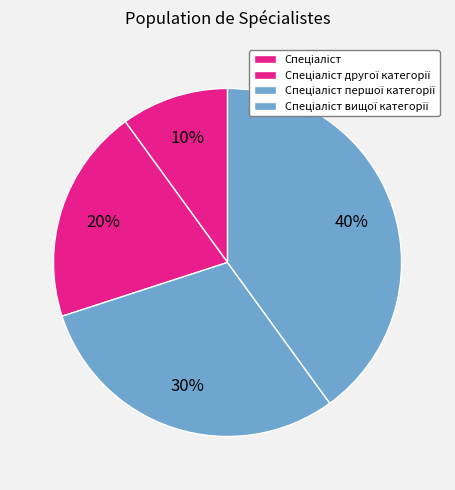

How many slices are in this pie chart?

4